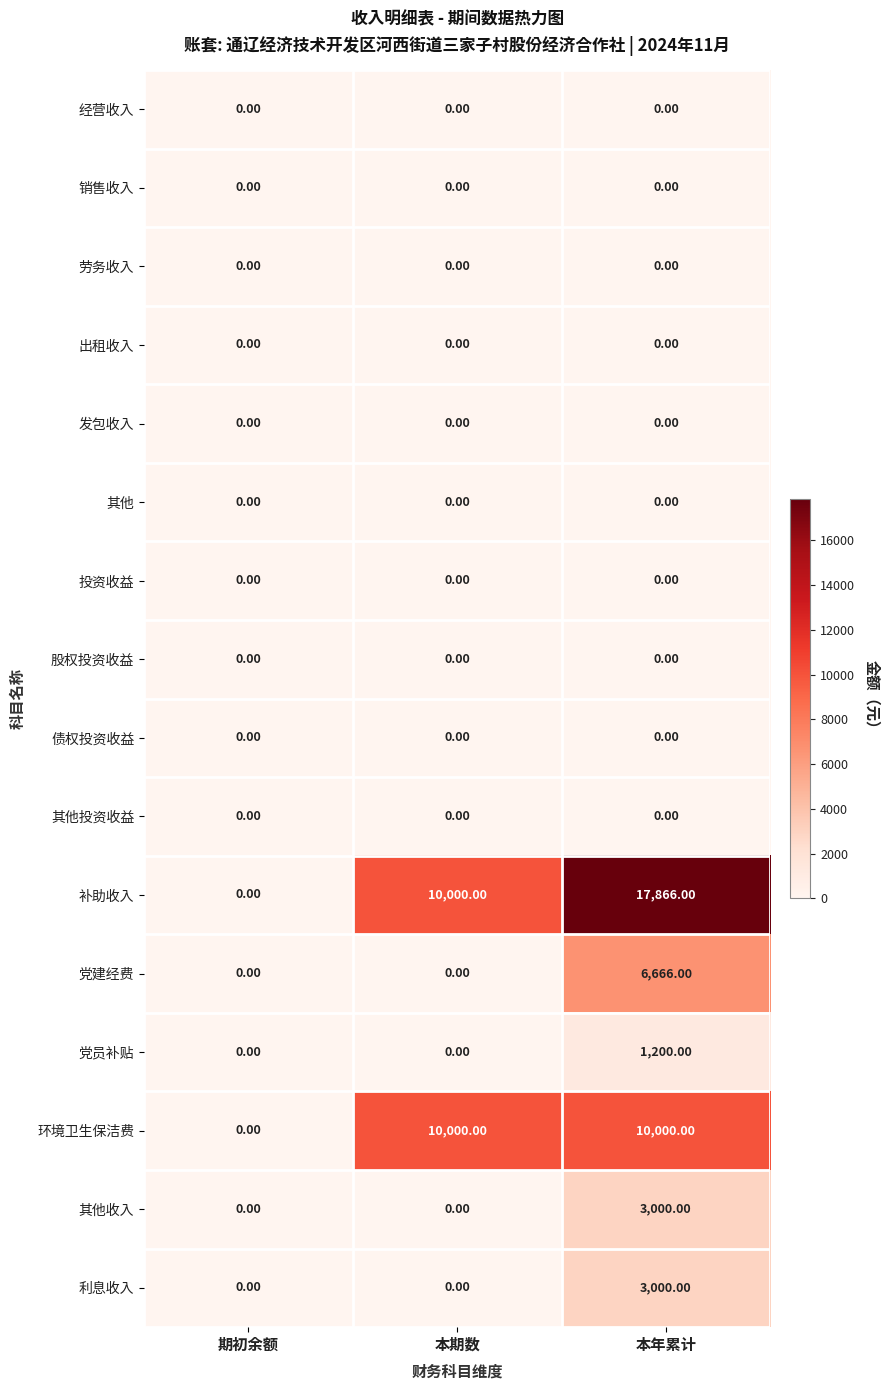

Count the number of categories in the chart.

3